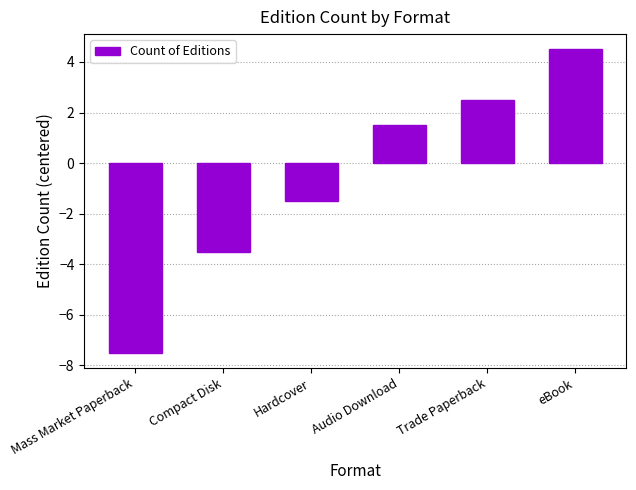

What is the difference between the values at Compact Disk and Hardcover?

2.0